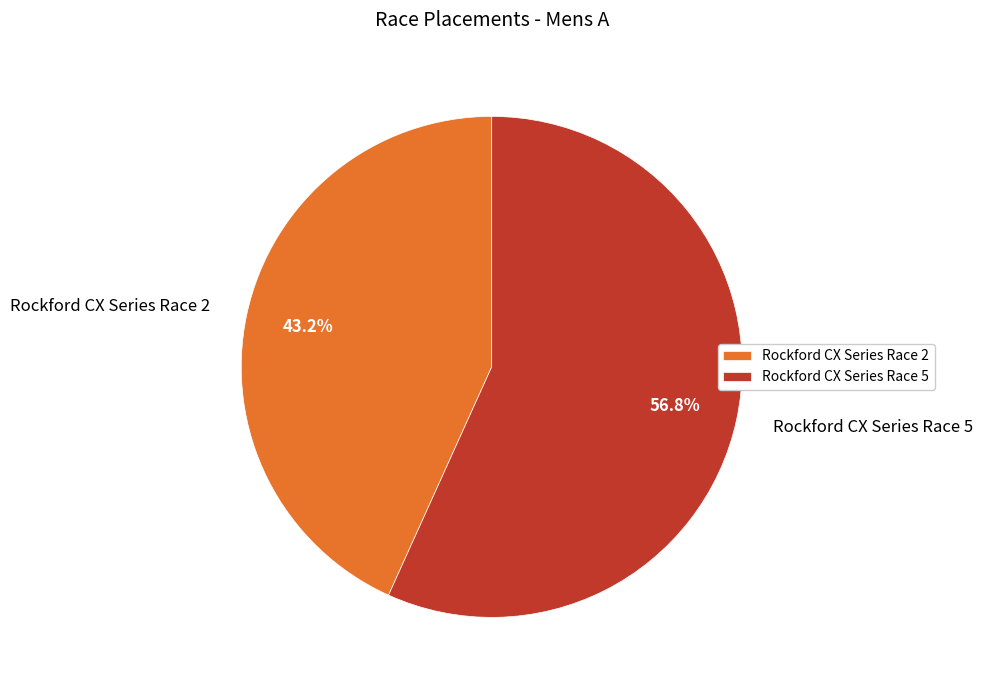

To the nearest percent, what is the difference between the largest and smallest slice percentages?

14%